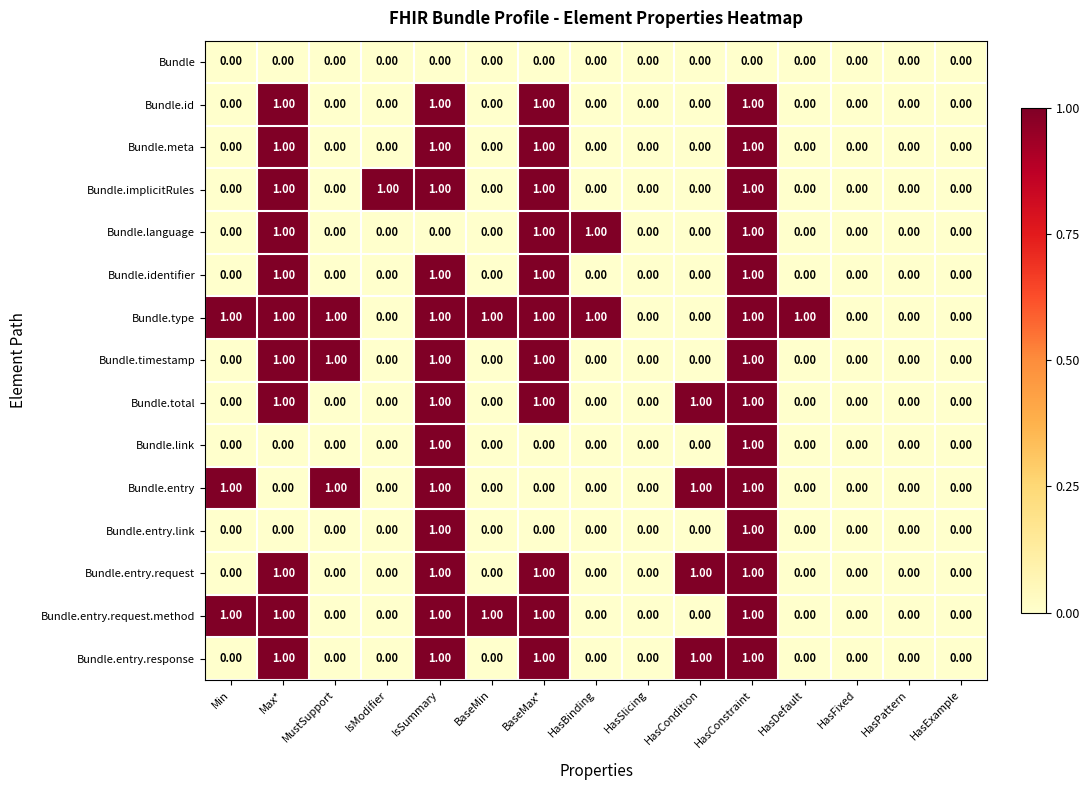

What is the total value across all series at HasCondition?

4